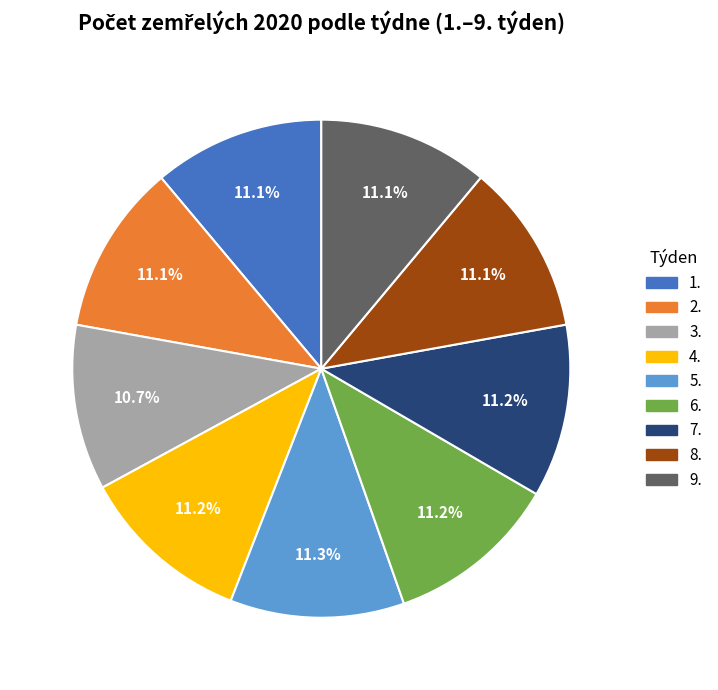

Is the sum of 6. and 3. greater than half?

No